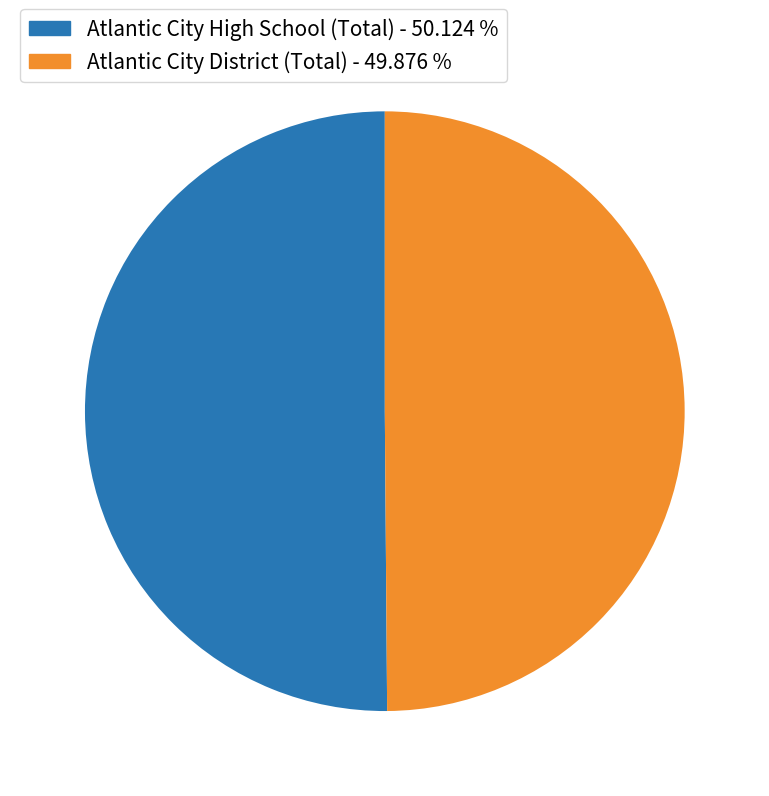

Do Atlantic City District (Total) and Atlantic City High School (Total) together represent more than half of the pie?

Yes